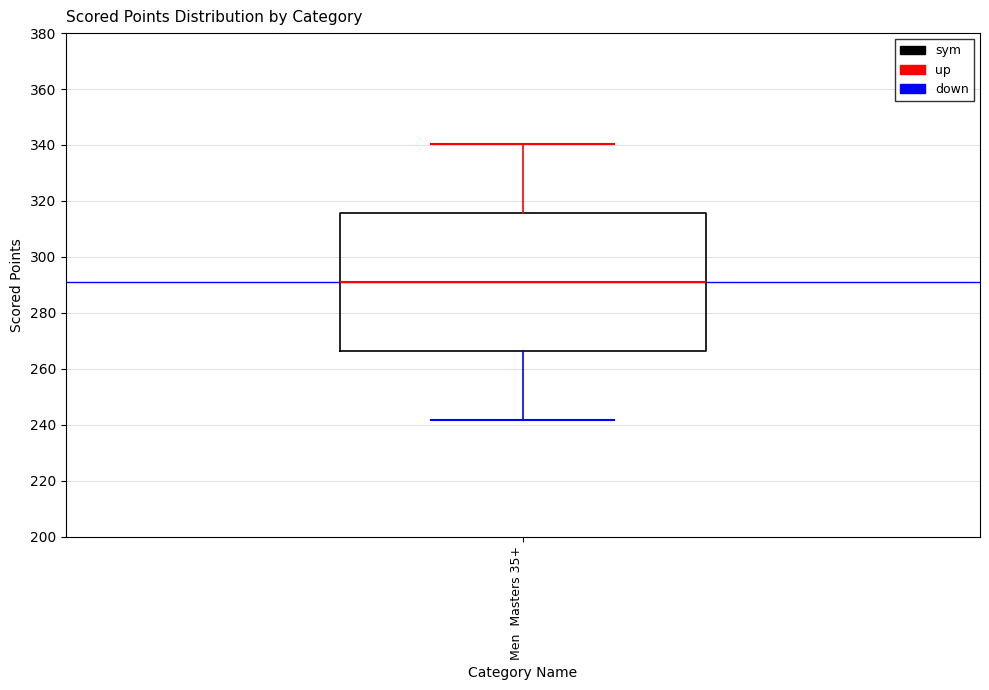

Where does the median line of the box for Men Masters 35+ sit on the y-axis? The values are not printed on the chart, so give them approximately, as read against the axis.

292